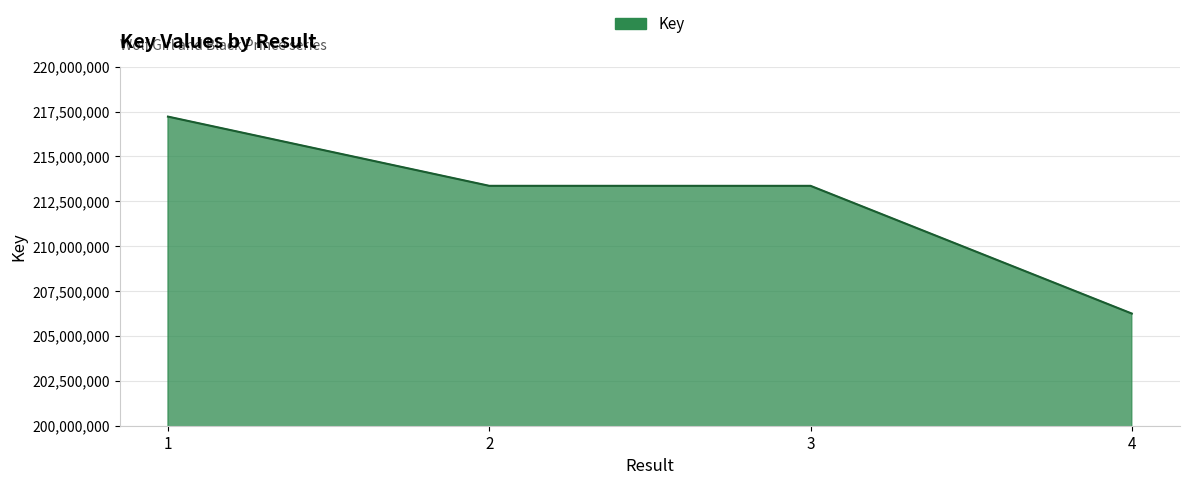

What is the smallest value displayed?

206247382